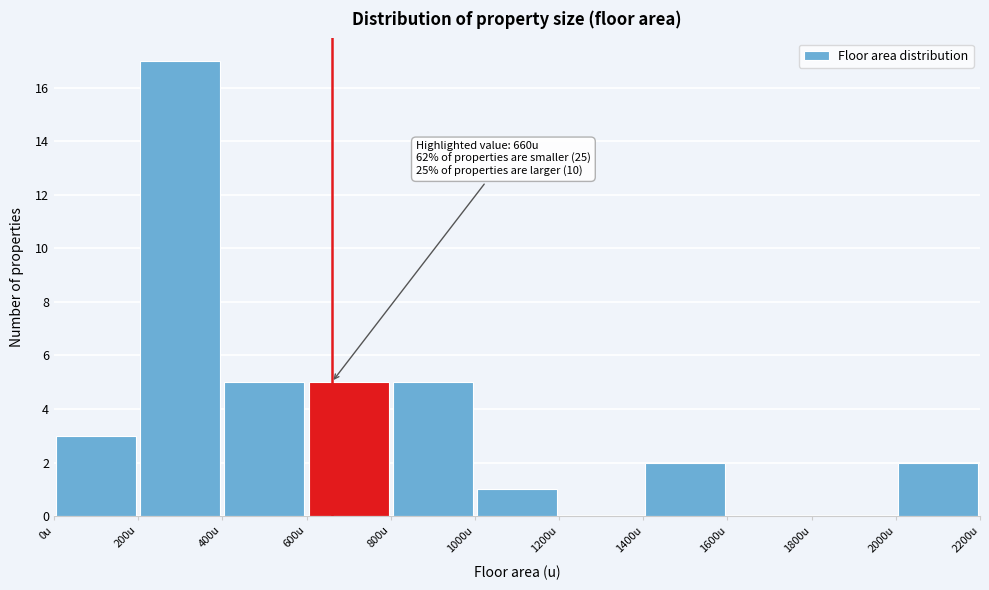

Over which range of the x-axis is the bar tallest?

200 to 400